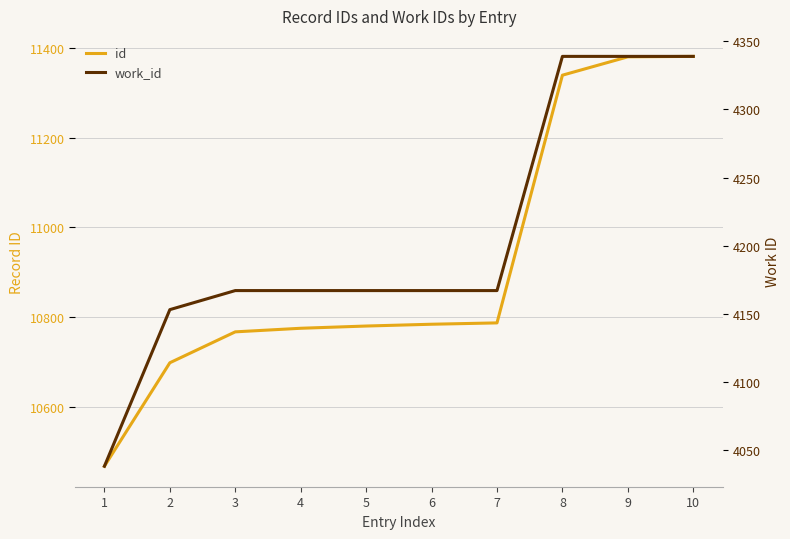

Where is id nearest to the value 10924?

7